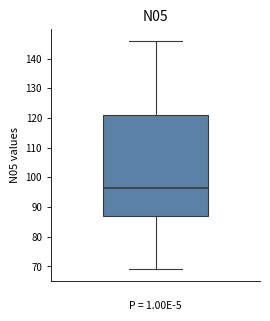

Transcribe this box plot: give where the median line is, the range the box spans, and where the two whiskers end, as read against the y-axis. The values are not printed on the chart, so give them approximately, as read against the axis.

median 97, box 87 to 121, whiskers 69 to 146